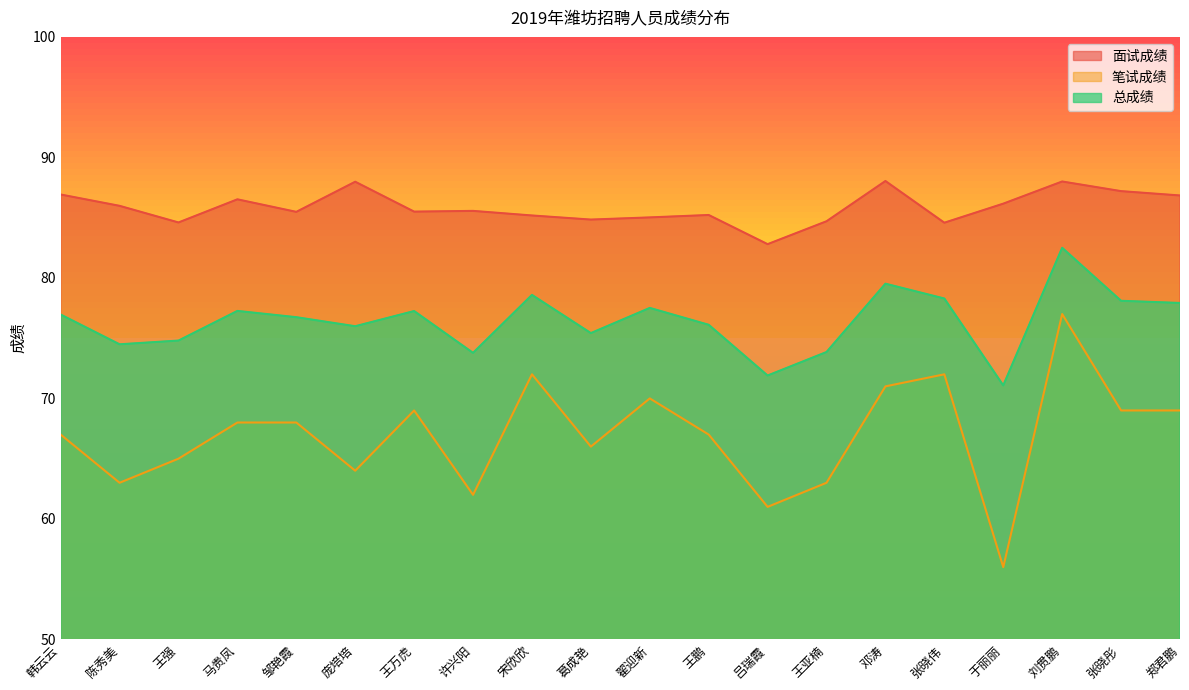

The 笔试成绩 series shows 63.0 at 王亚楠. True or false?

True